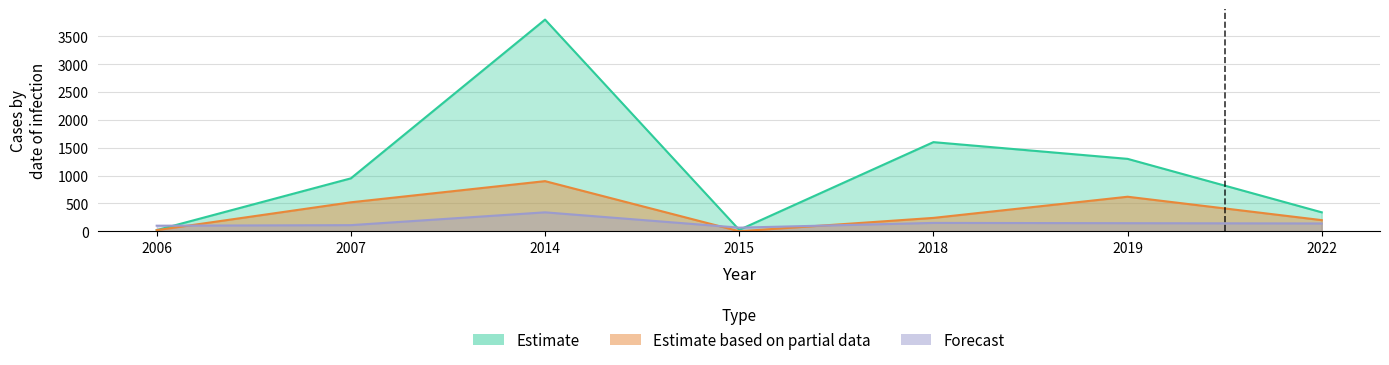

What is the maximum value for Forecast?

340